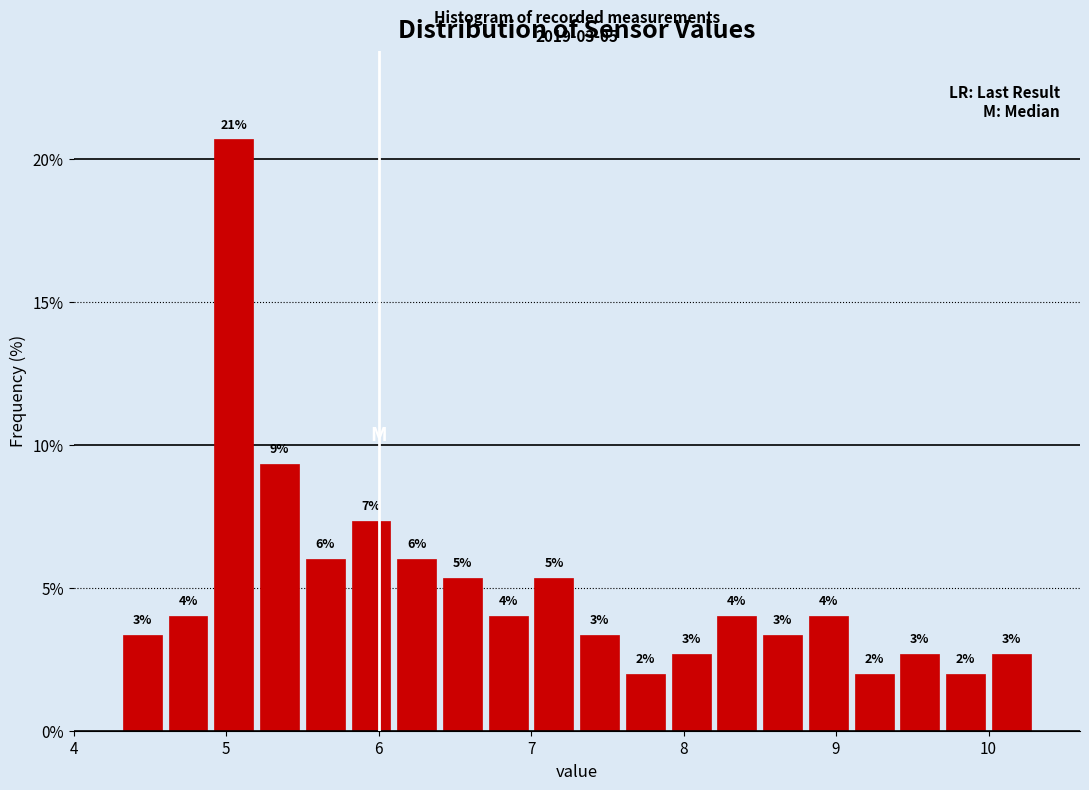

Around what value on the x-axis is the tallest bar? Give the approximate position of its centre, as read against the axis.

5.1